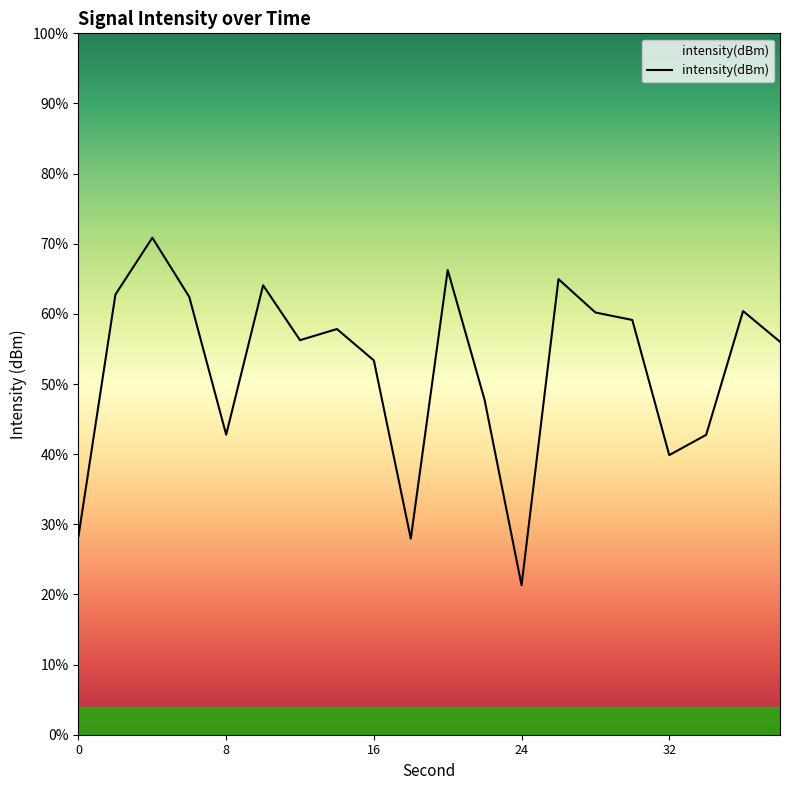

What is the value of the 17th point from the left?

-134.1